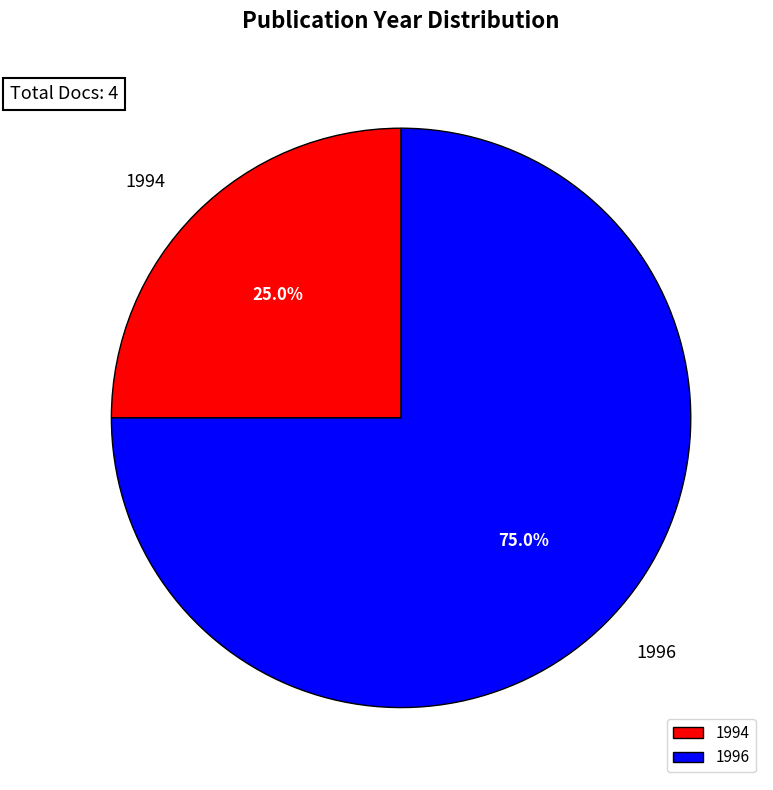

Rank the categories by value from highest to lowest.

1996, 1994